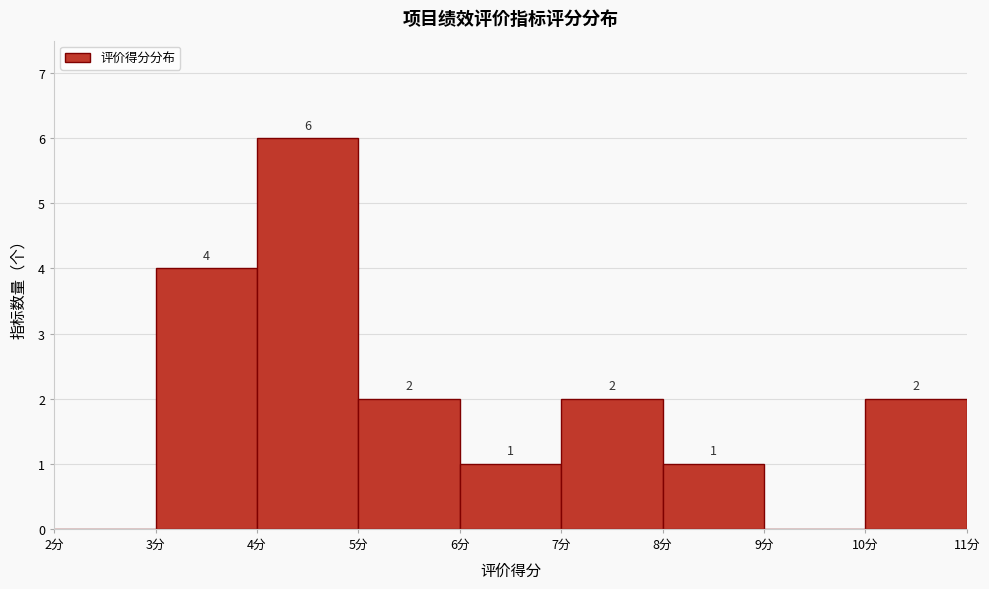

Which range on the x-axis has the tallest bar?

4 to 5